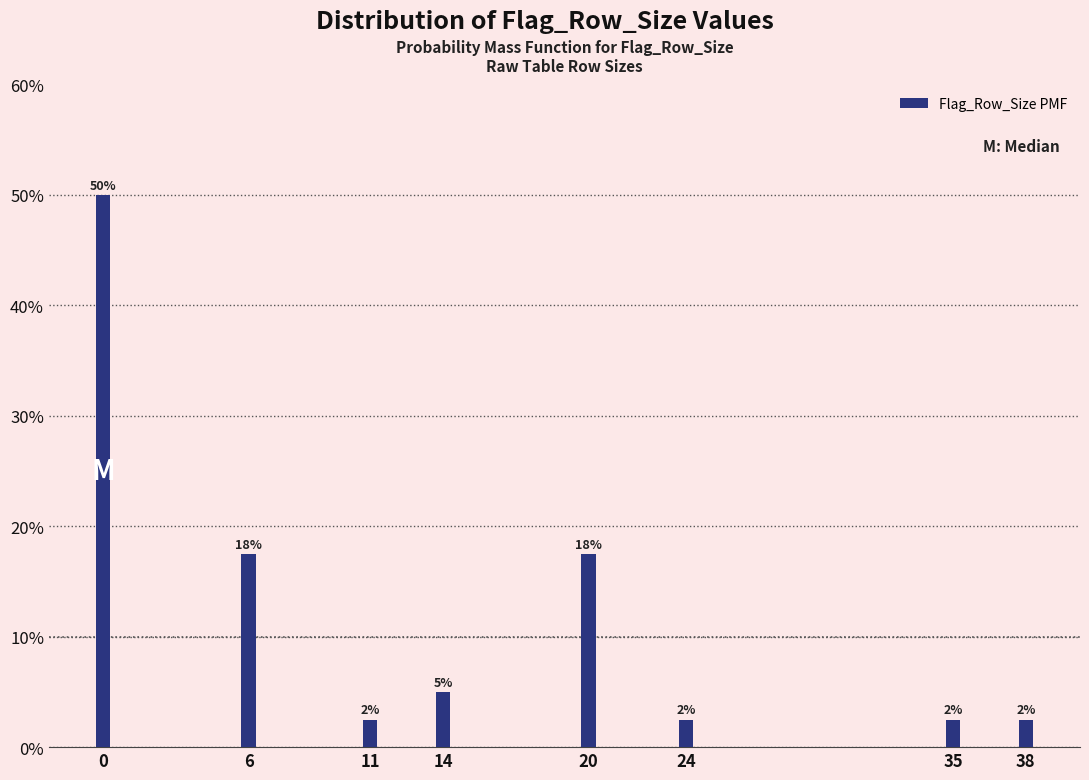

Does the chart contain any negative values?

No